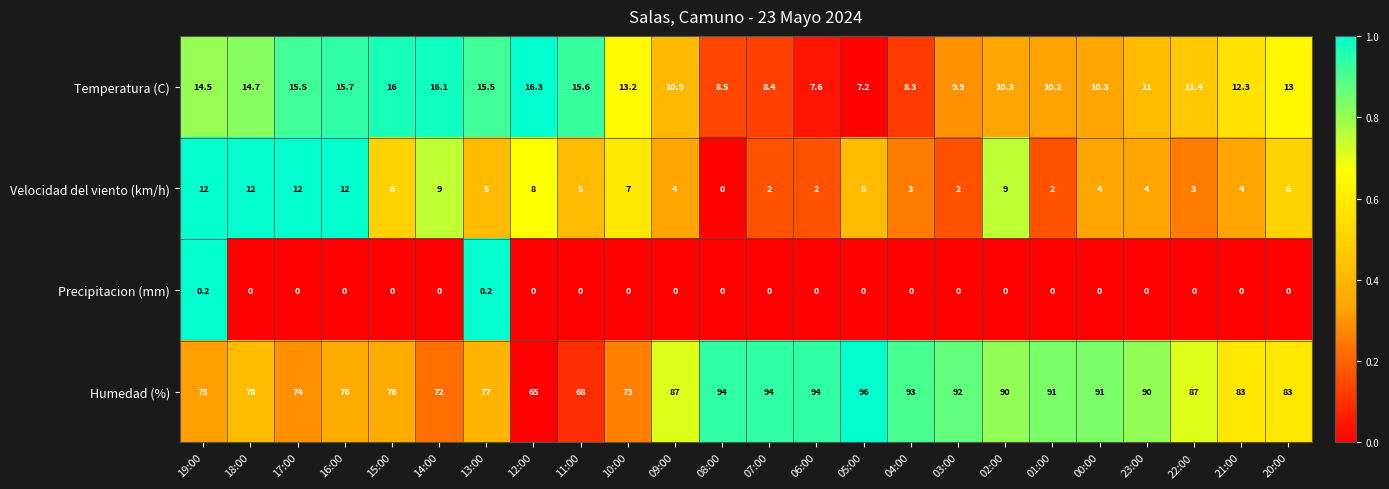

Is it true that Temperatura (C) equals 5.1 at 17:00?

False